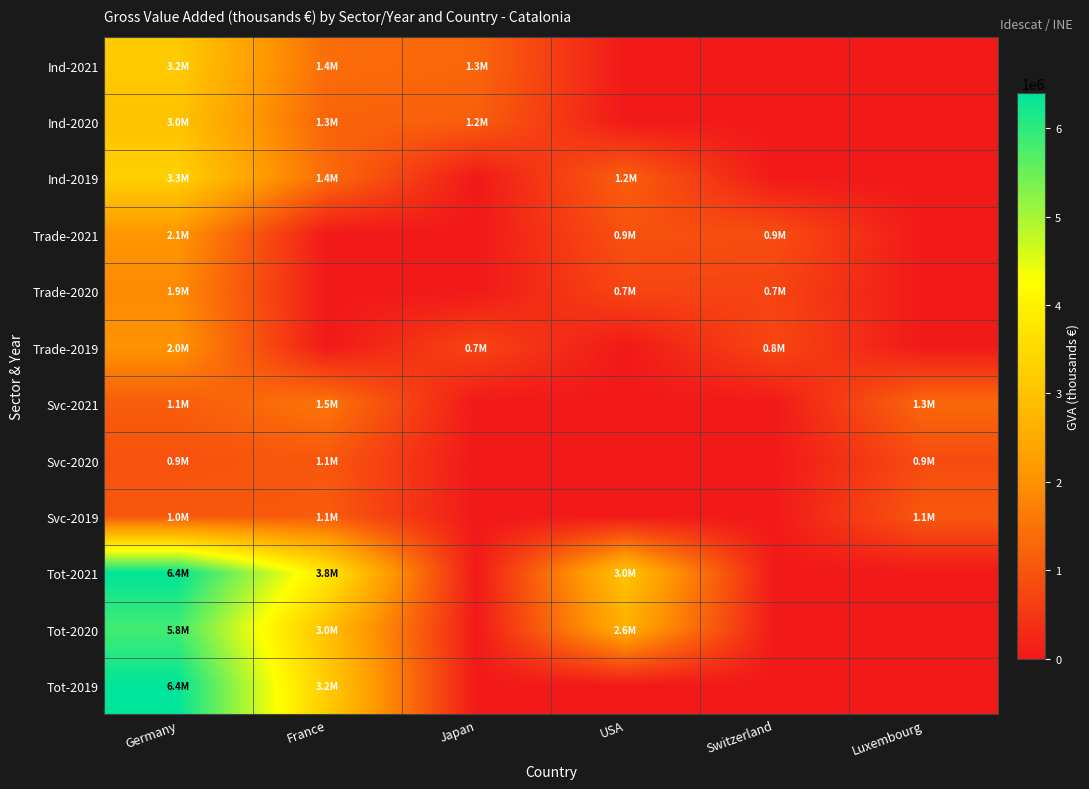

Reading left to right, transcribe all the data shown in this chart.

Ind-2021: Germany=3162162	France=1410378	Japan=1289497	USA=0	Switzerland=0	Luxembourg=0
Ind-2020: Germany=2997924	France=1257492	Japan=1171637	USA=0	Switzerland=0	Luxembourg=0
Ind-2019: Germany=3302147	France=1389356	Japan=0	USA=1165609	Switzerland=0	Luxembourg=0
Trade-2021: Germany=2088146	France=0	Japan=0	USA=945215	Switzerland=876480	Luxembourg=0
Trade-2020: Germany=1885485	France=0	Japan=0	USA=749648	Switzerland=713056	Luxembourg=0
Trade-2019: Germany=2043350	France=0	Japan=725391	USA=0	Switzerland=759145	Luxembourg=0
Svc-2021: Germany=1135722	France=1544378	Japan=0	USA=0	Switzerland=0	Luxembourg=1331362
Svc-2020: Germany=948868	France=1051181	Japan=0	USA=0	Switzerland=0	Luxembourg=853435
Svc-2019: Germany=1048290	France=1111117	Japan=0	USA=0	Switzerland=0	Luxembourg=1053031
Tot-2021: Germany=6386030	France=3777688	Japan=0	USA=3028499	Switzerland=0	Luxembourg=0
Tot-2020: Germany=5832278	France=2956886	Japan=0	USA=2580717	Switzerland=0	Luxembourg=0
Tot-2019: Germany=6393787	France=3189324	Japan=0	USA=0	Switzerland=0	Luxembourg=0